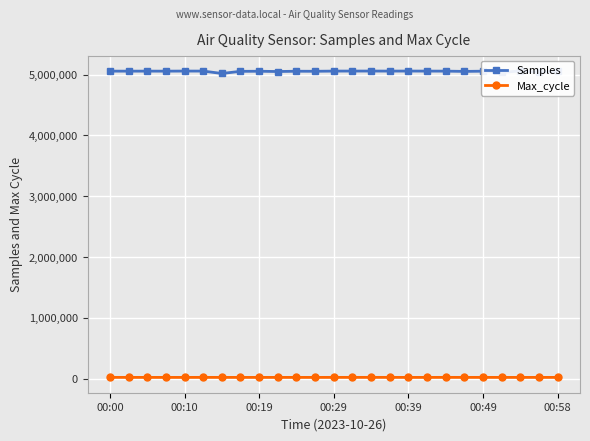

How many data points in Max_cycle are above 20097?

12